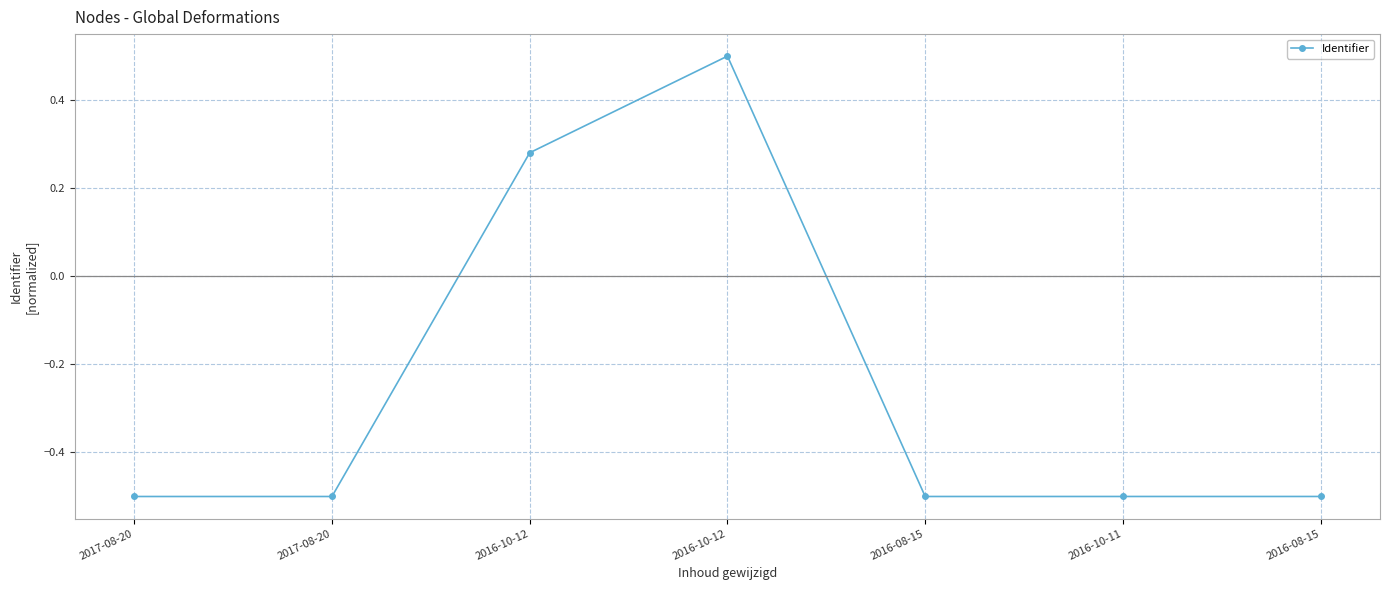

What is the difference between the maximum and second lowest values?

1.0